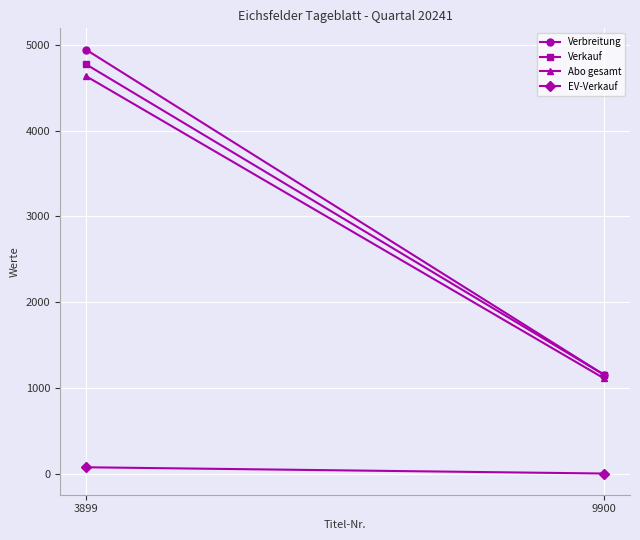

Is it true that Verkauf equals 4777 at 3899?

True